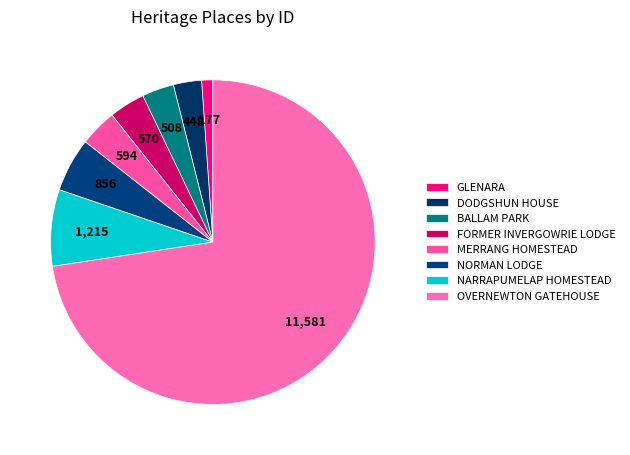

Which category has the smallest portion of the pie?

GLENARA